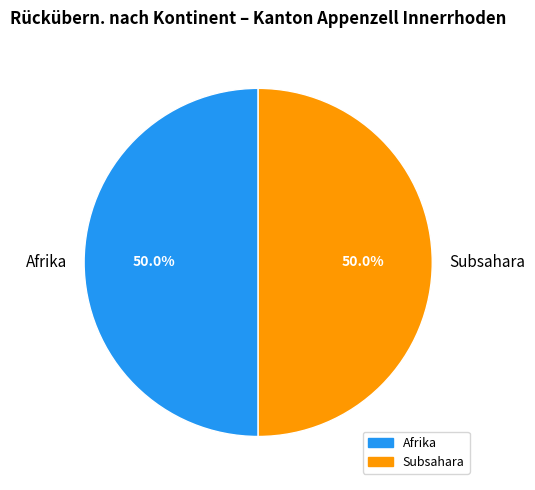

What portion of the pie excludes Subsahara?

50.0%